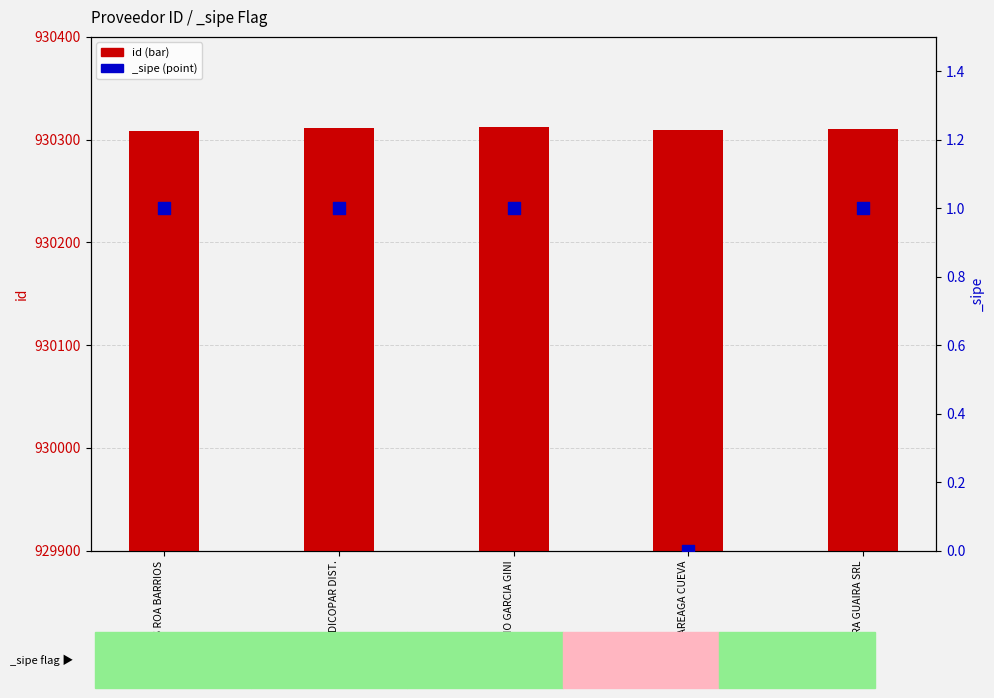

Between GLORIA CAREAGA CUEVA and DICOPAR DIST., which is larger?

DICOPAR DIST.